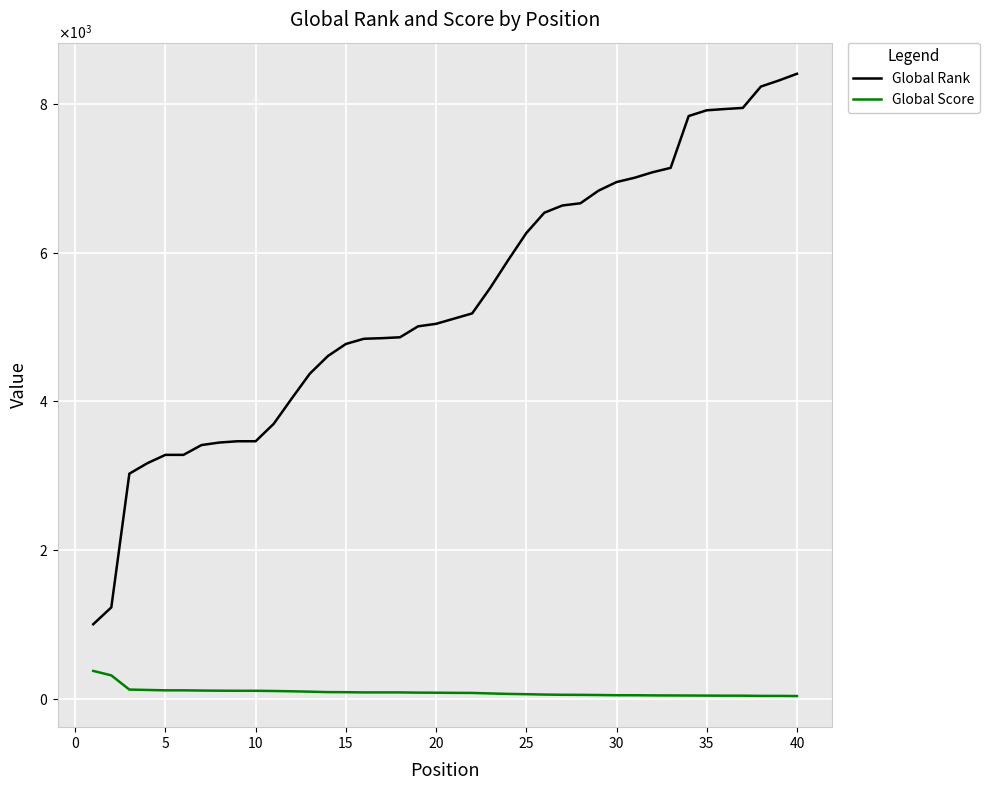

Does the chart have visible grid lines?

Yes